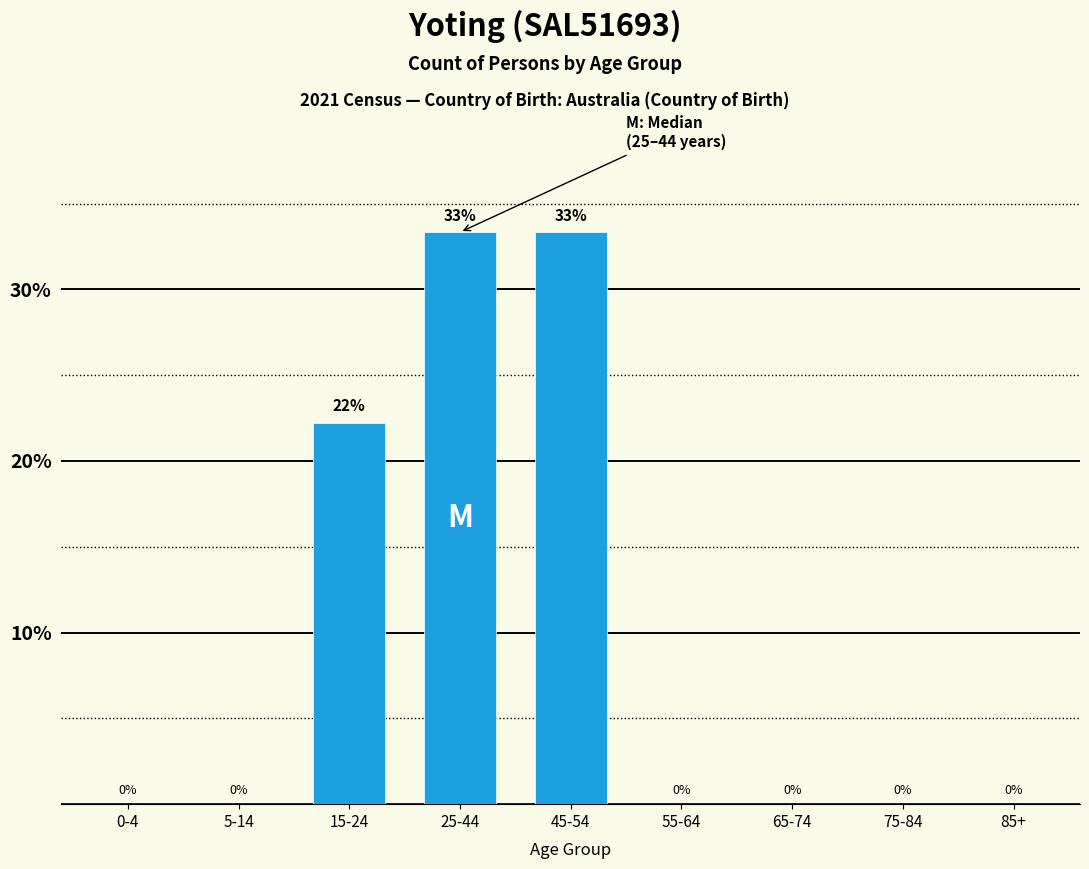

Which has a higher value, 75-84 or 45-54?

45-54